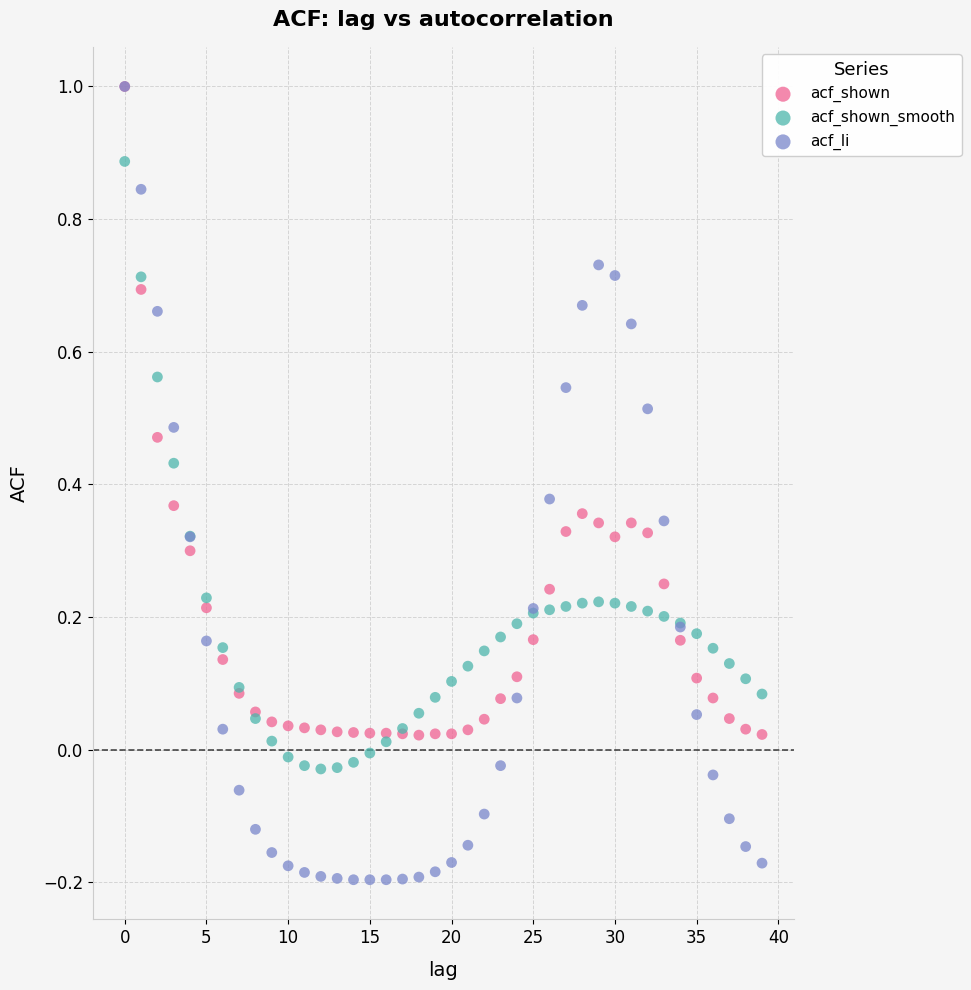

What are all the series names shown in the legend?

acf_shown, acf_shown_smooth, acf_li